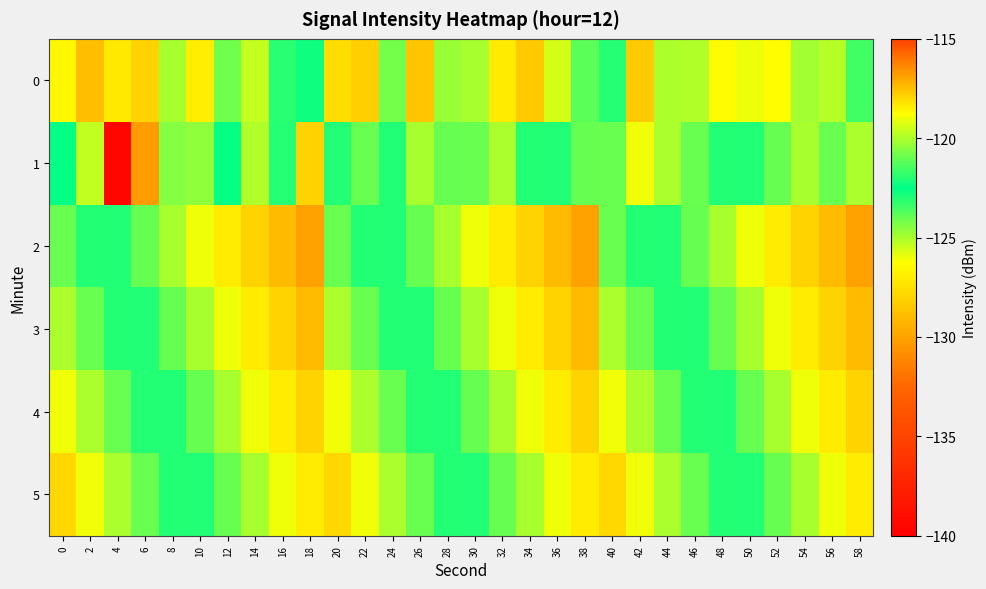

At 50, list the series in order from smallest to largest.

2, 3, 4, 1, 5, 0